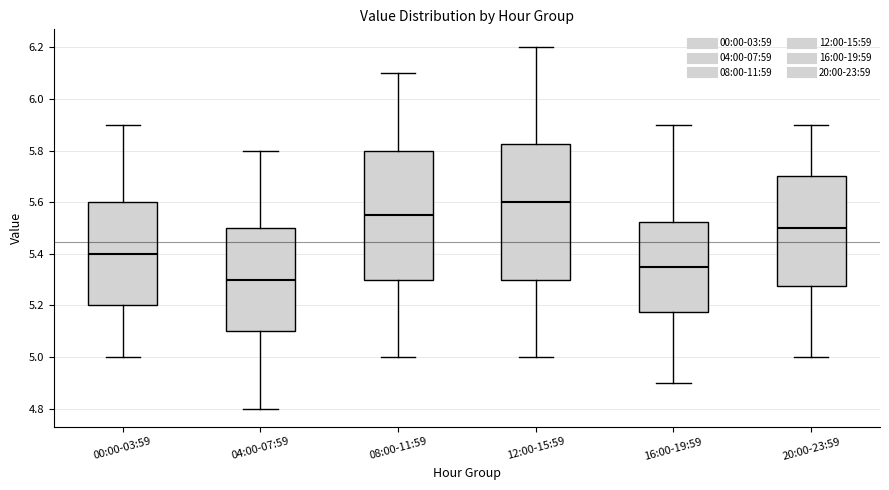

Comparing the boxes themselves (not the whiskers), which one is the tallest?

12:00-15:59